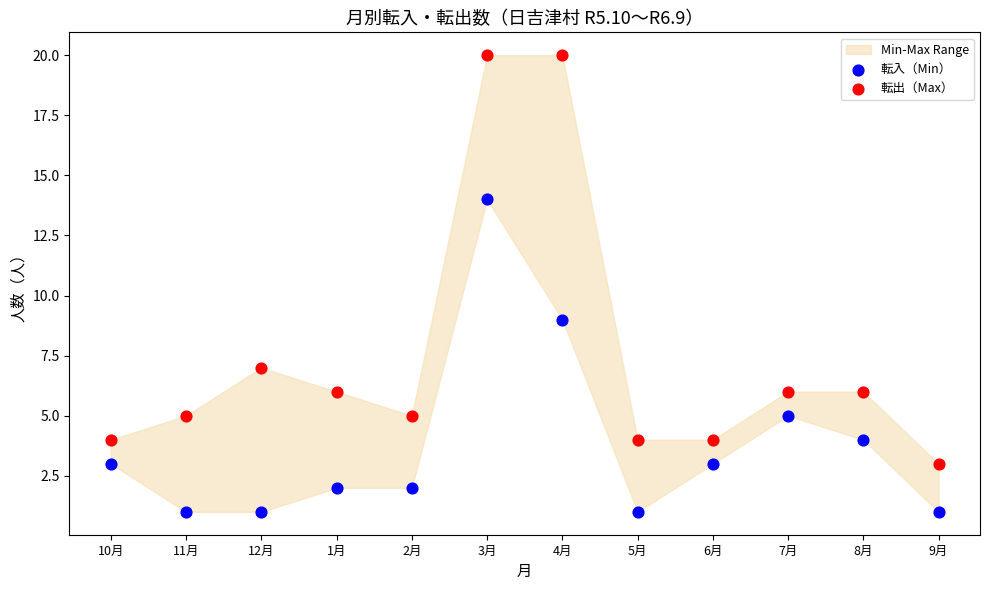

Across all data points, what is the range of Y values (max minus min)?

19